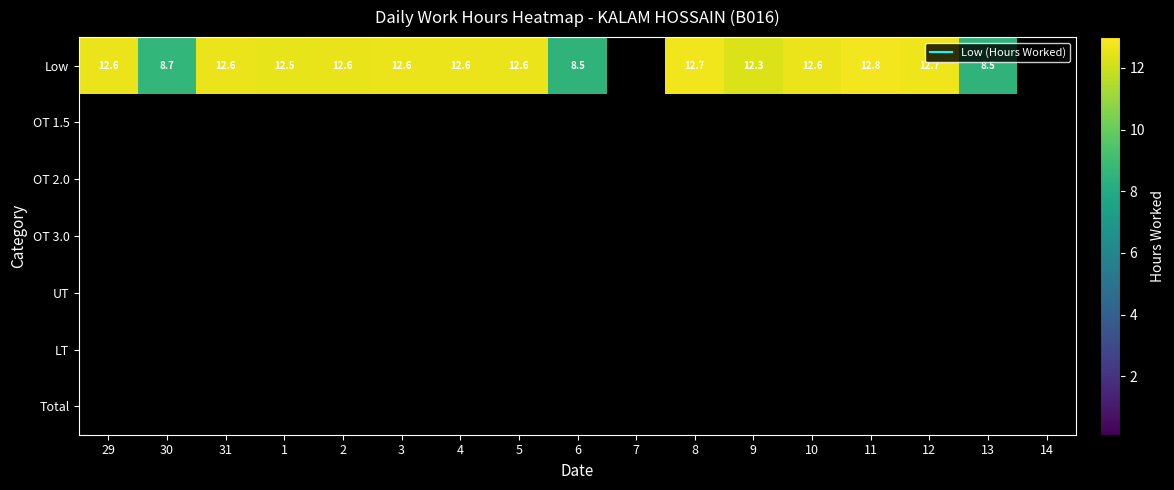

List the series in order of their peak value, lowest first.

Low, OT 1.5, OT 2.0, OT 3.0, UT, LT, Total